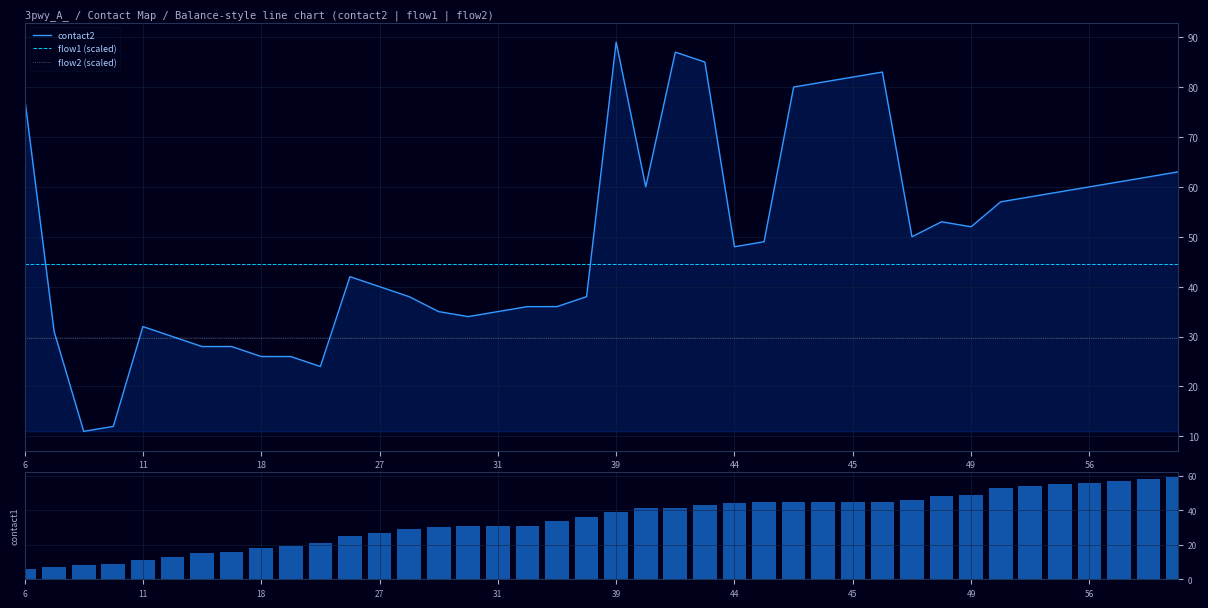

What is the total value across all series at 27?

95.2